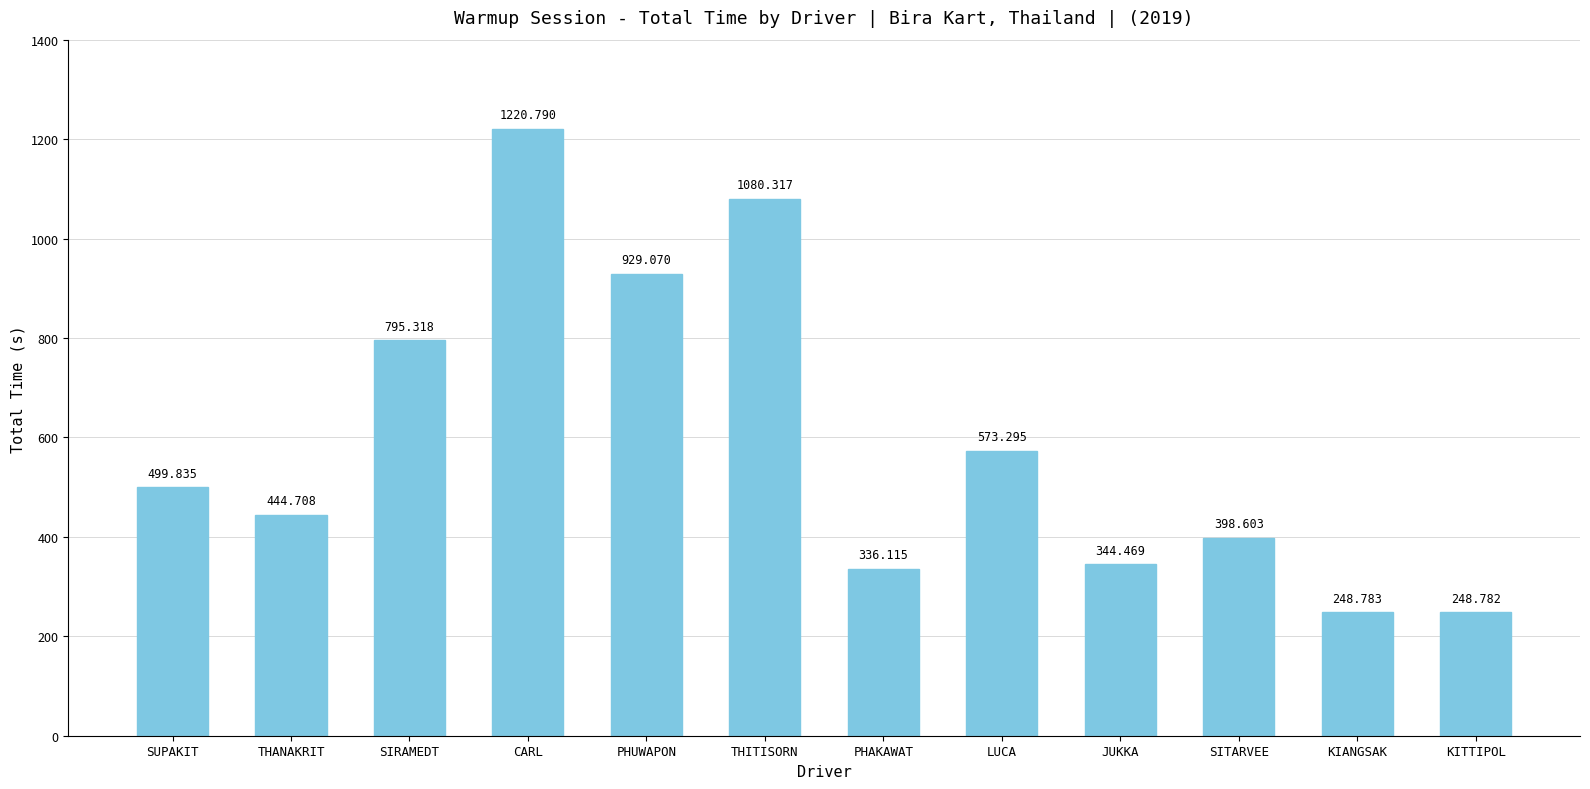

What is the difference between the maximum and second lowest values?

972.0